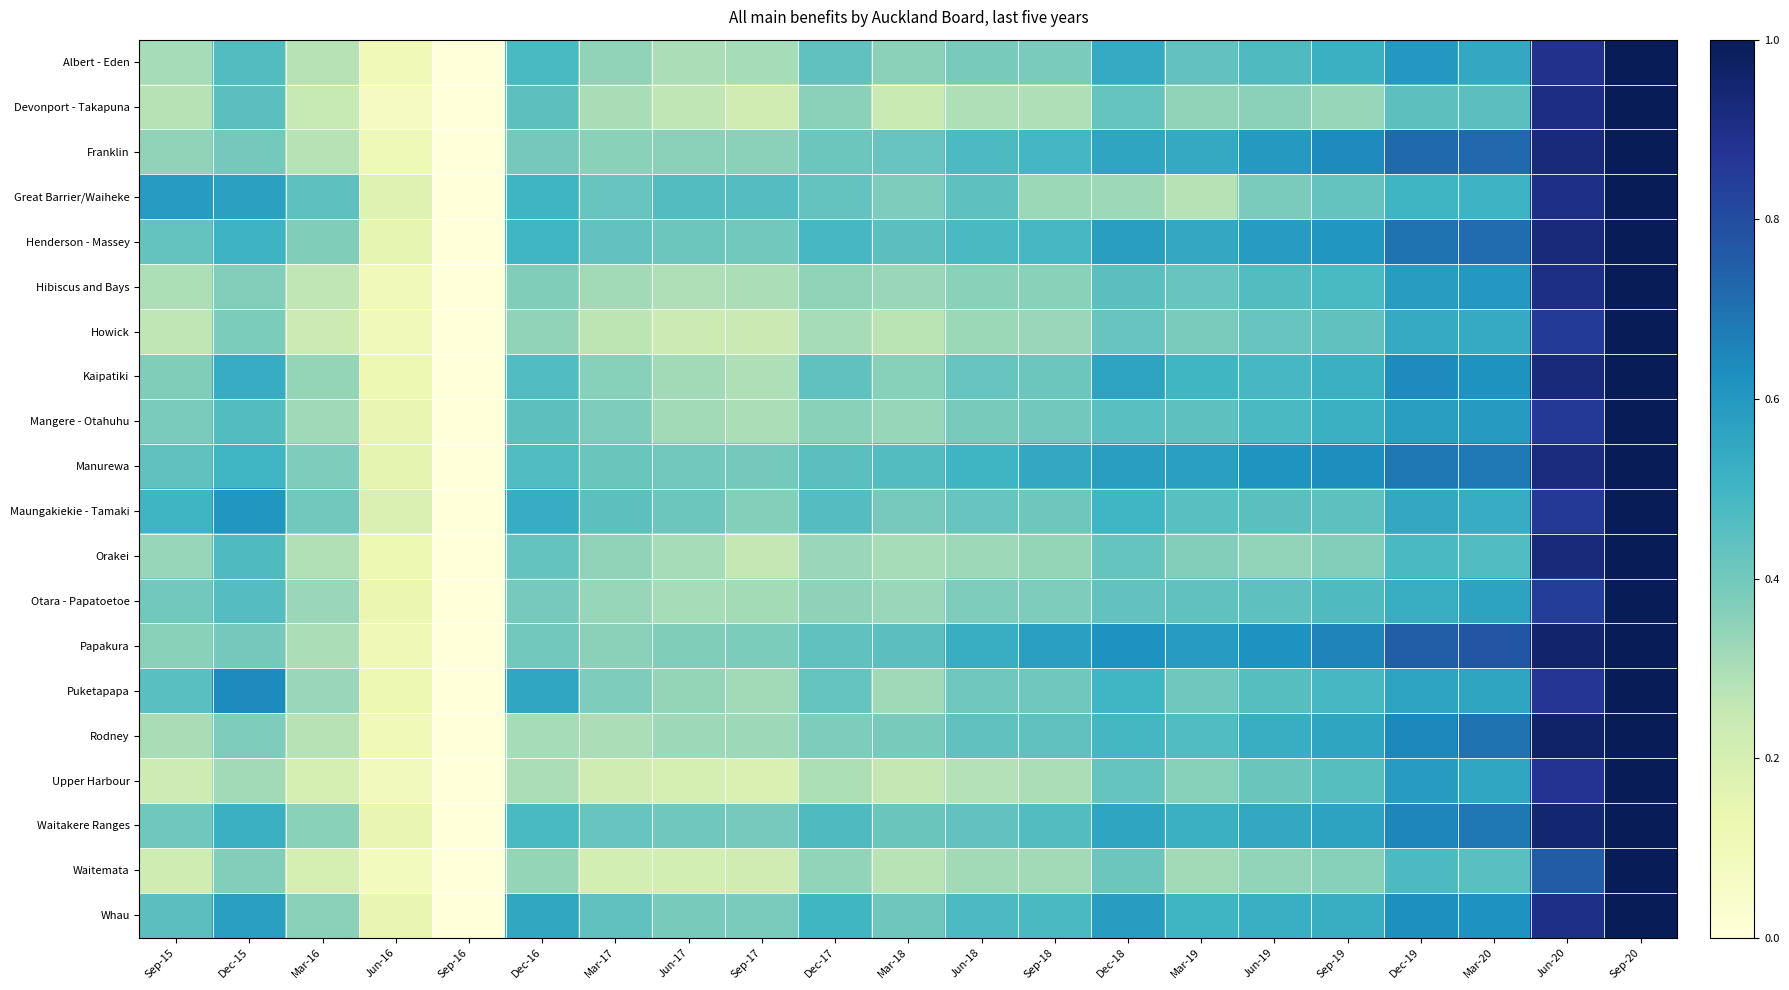

List the series in order of their peak value, lowest first.

Great Barrier/Waiheke, Devonport - Takapuna, Orakei, Upper Harbour, Puketapapa, Waitakere Ranges, Rodney, Kaipatiki, Hibiscus and Bays, Maungakiekie - Tamaki, Franklin, Albert - Eden, Whau, Howick, Waitemata, Papakura, Otara - Papatoetoe, Mangere - Otahuhu, Henderson - Massey, Manurewa